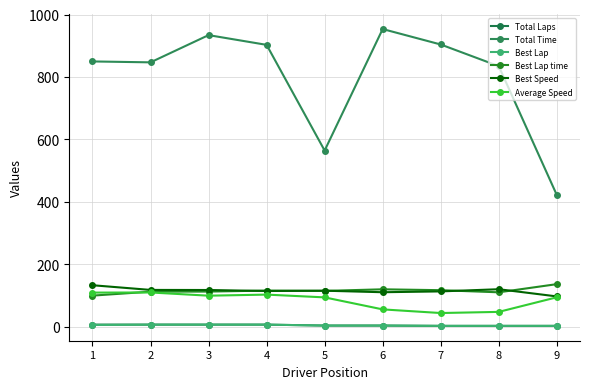

What are all the series names shown in the legend?

Total Laps, Total Time, Best Lap, Best Lap time, Best Speed, Average Speed